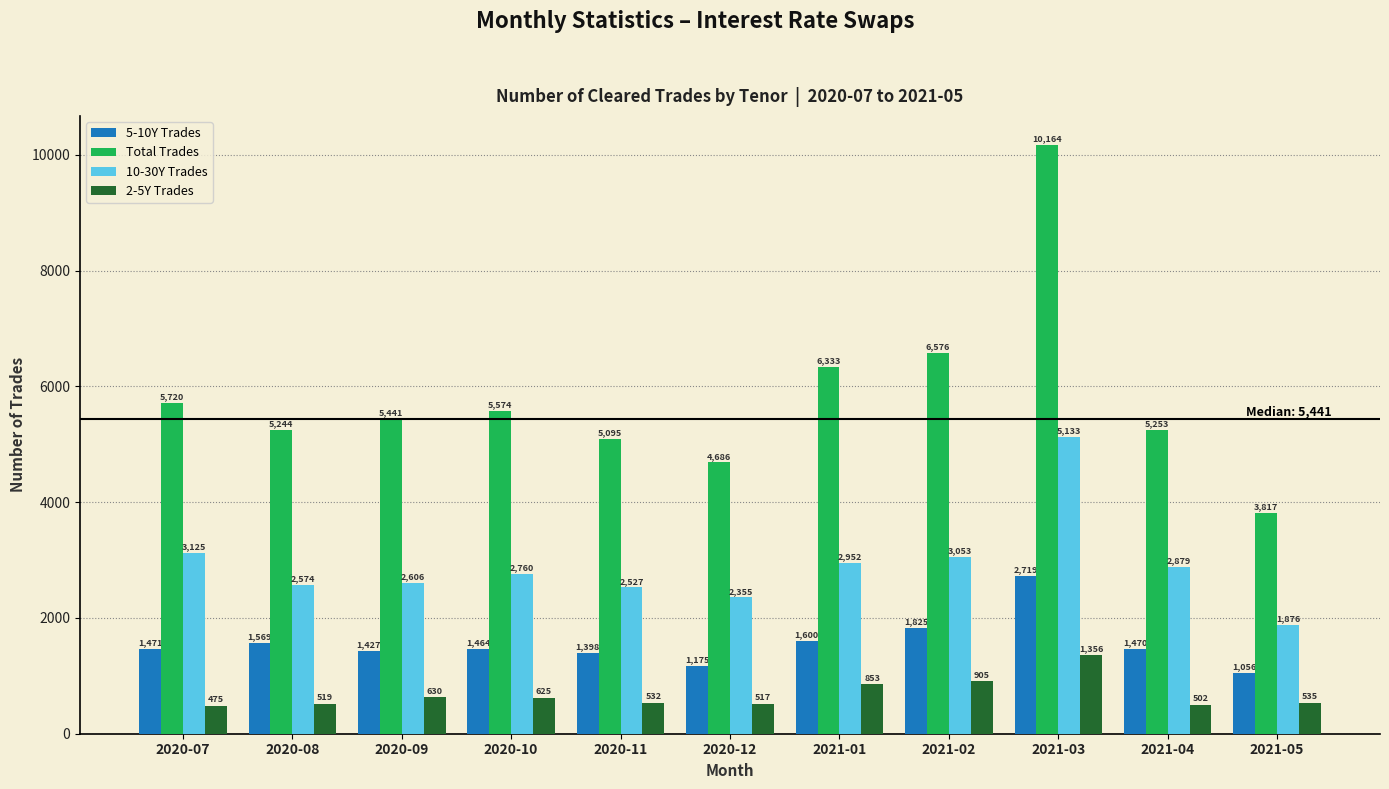

What position from the right is 2021-03?

3